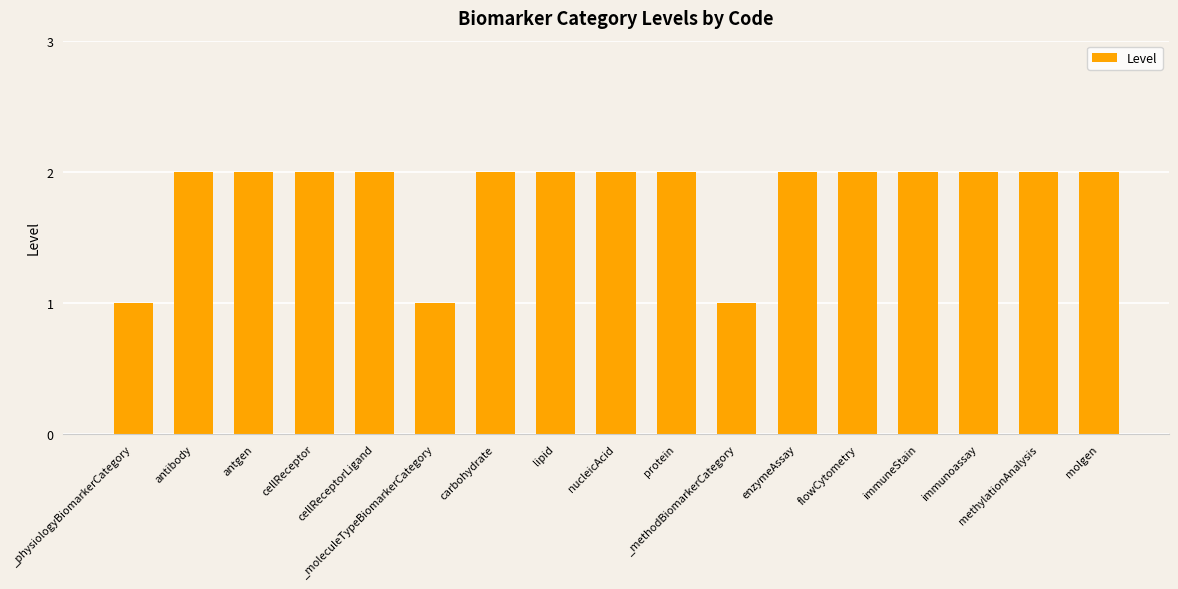

What is the sum of all values?

31